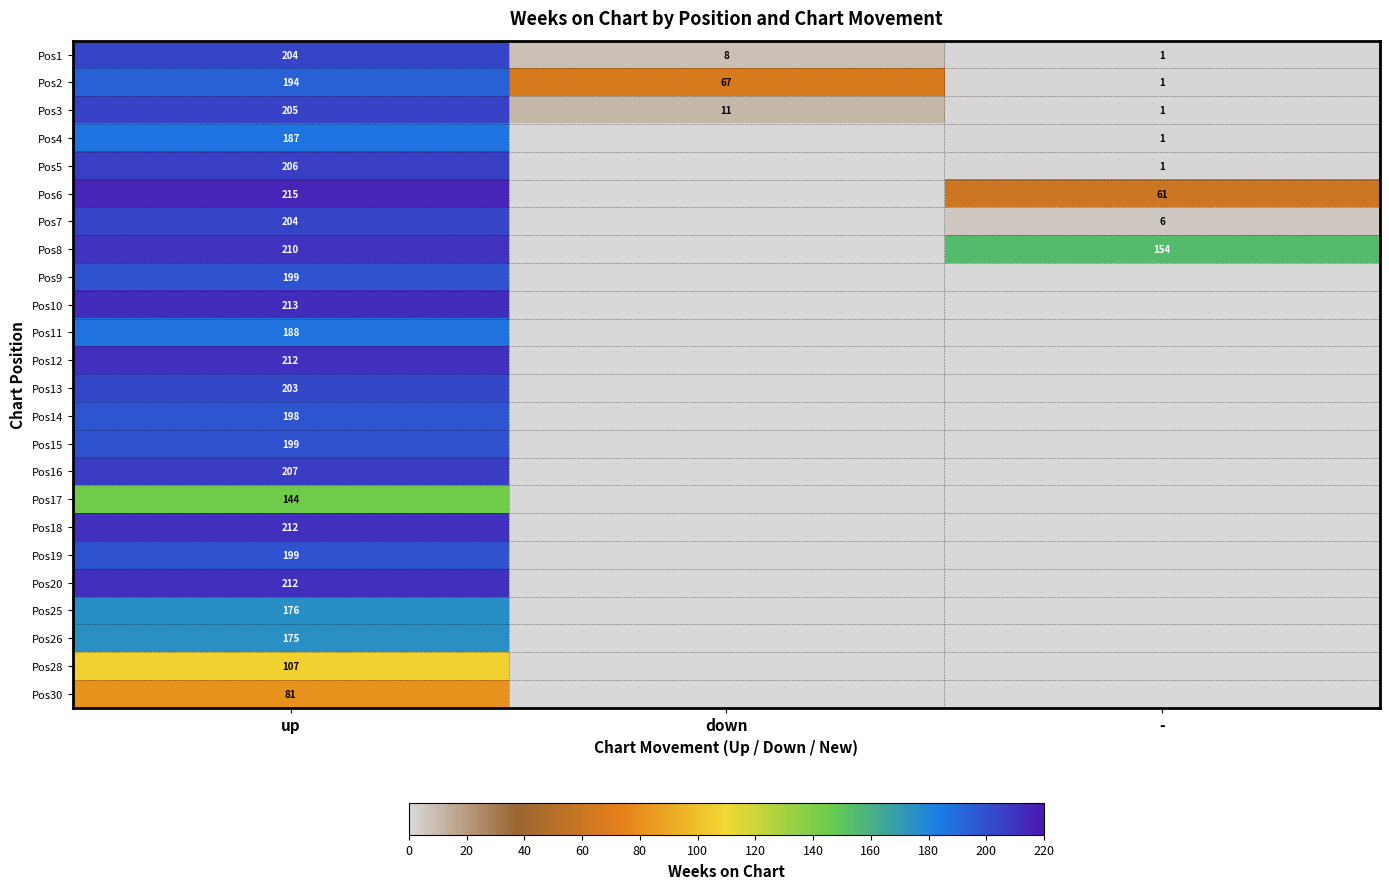

What is the approximate value of Pos3 at up?

205